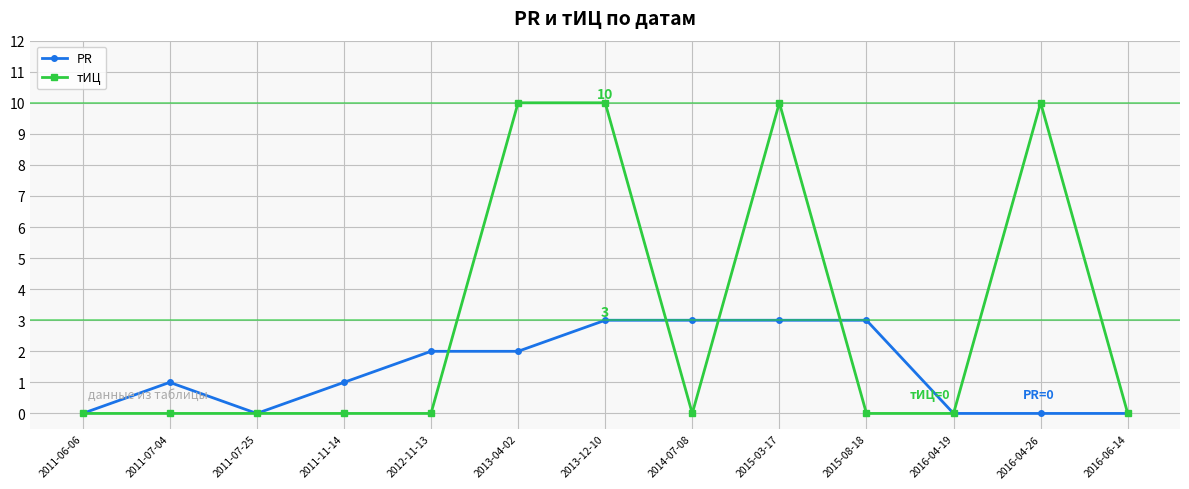

Does the chart have visible grid lines?

Yes